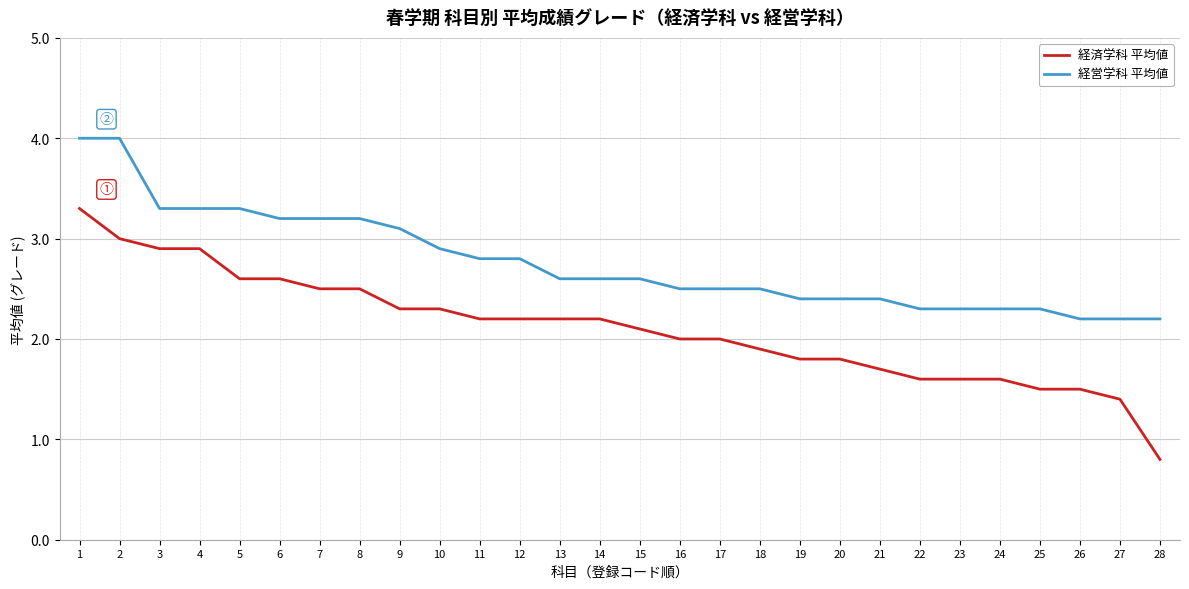

Does the chart display data point markers on the line(s)?

No